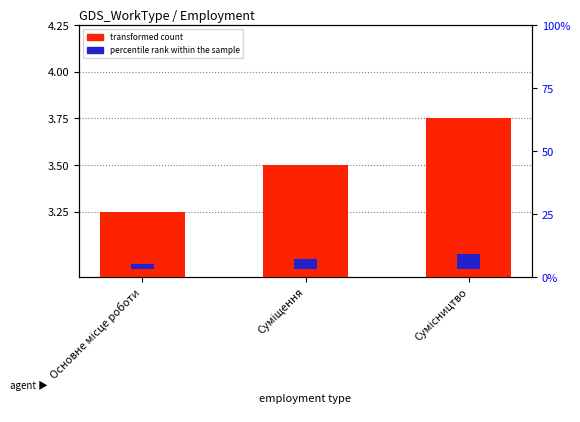

Rank the series by their average value, from highest to lowest.

percentile rank within the sample, transformed count